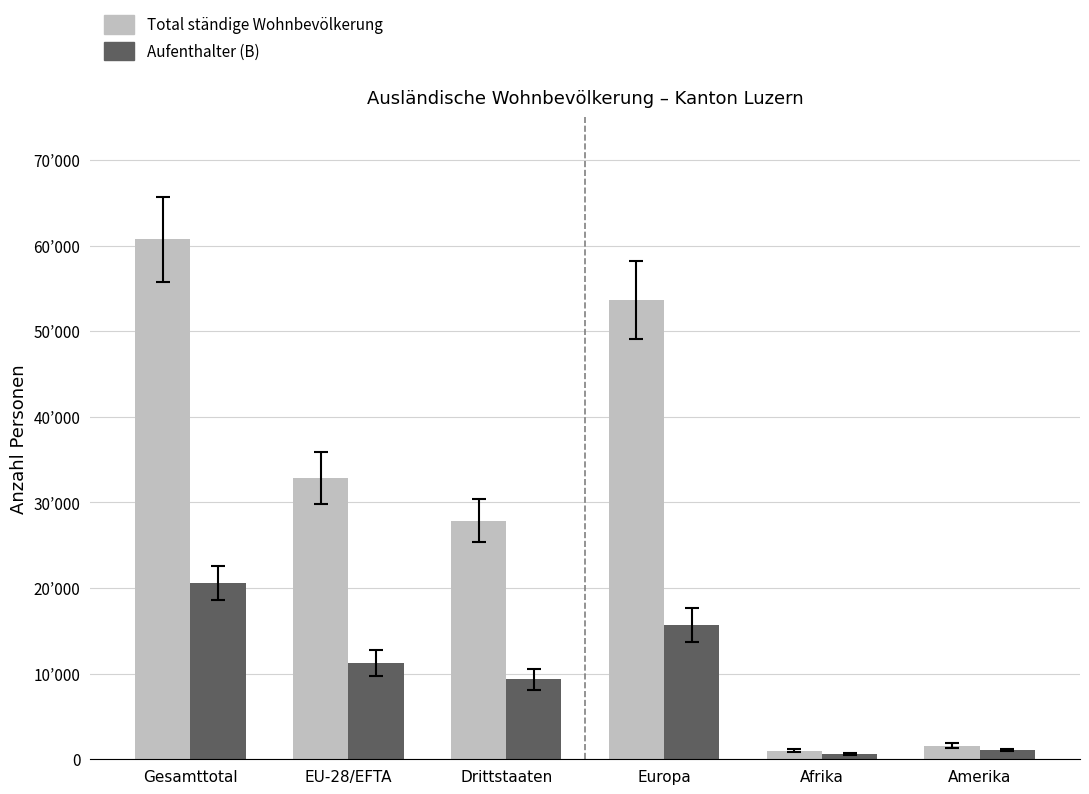

What are all the series names shown in the legend?

Total ständige Wohnbevölkerung, Aufenthalter (B)